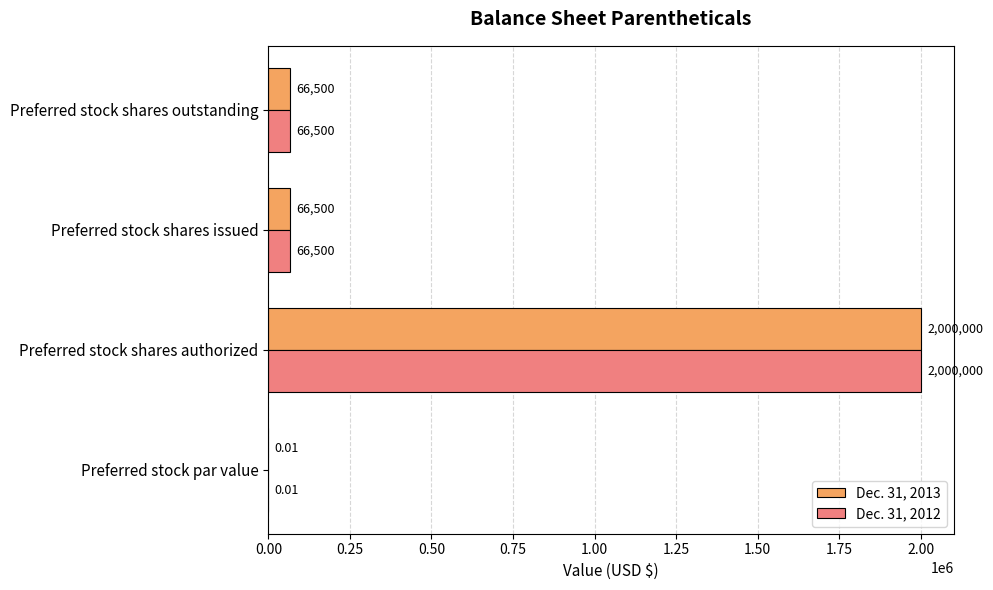

Which category has the highest value across all series?

Preferred stock shares authorized